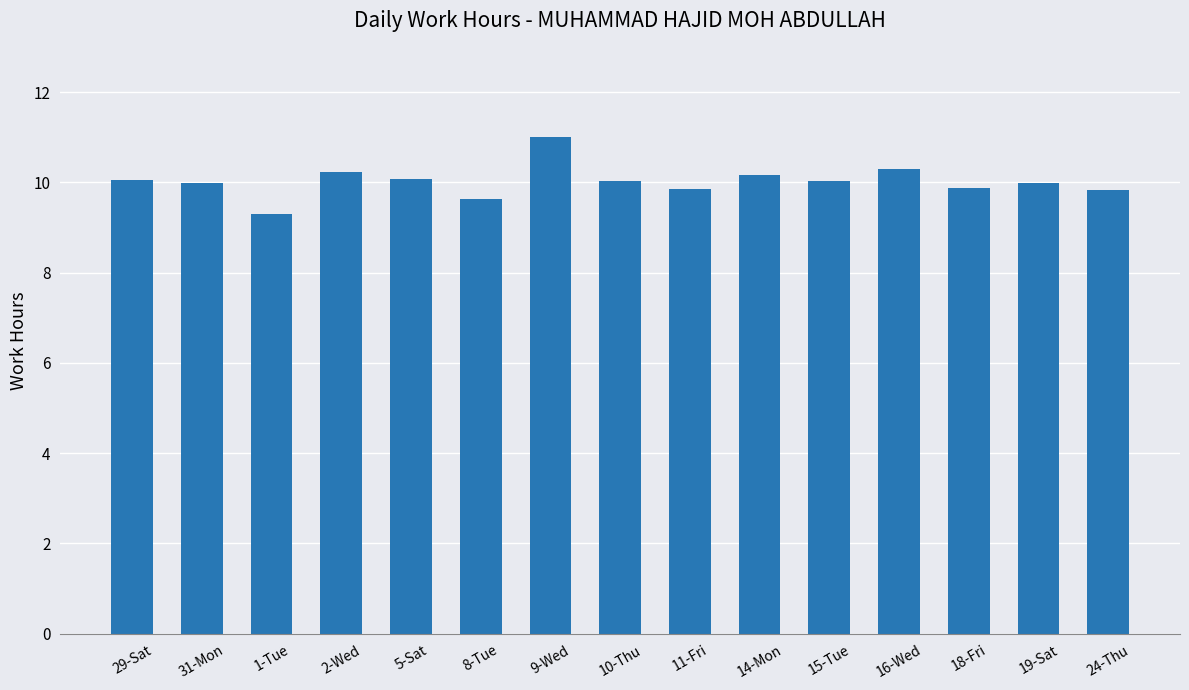

Which label corresponds to the smallest value in the chart?

1-Tue